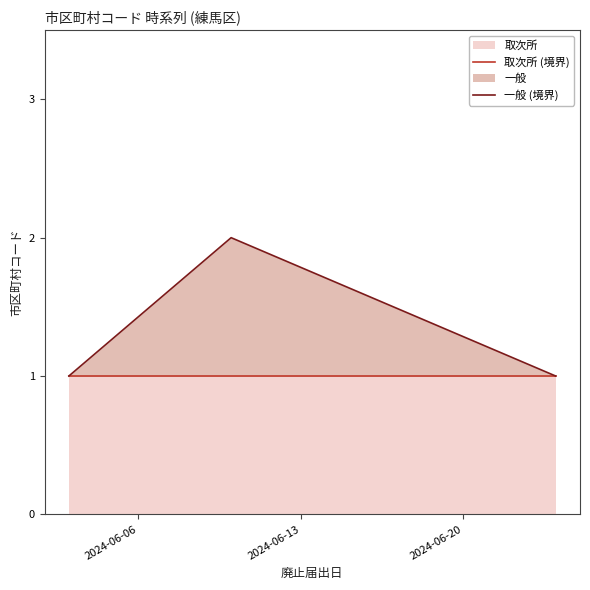

Rank the series by their average value, from lowest to highest.

取次所 (境界), 一般 (境界)